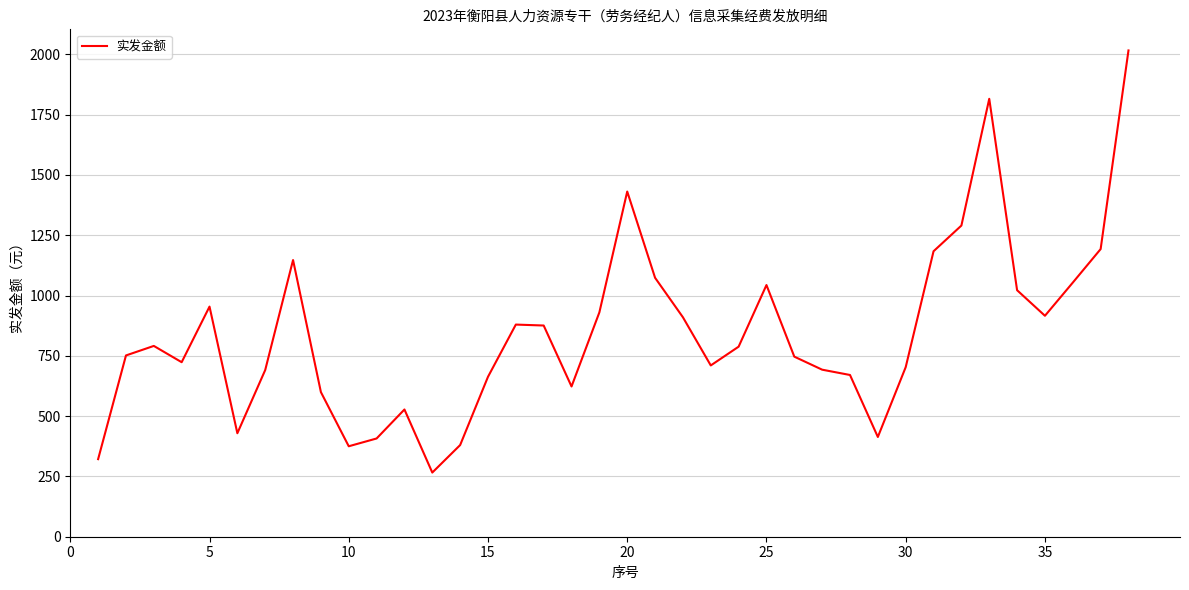

What is the difference between the maximum and minimum values?

1750.0